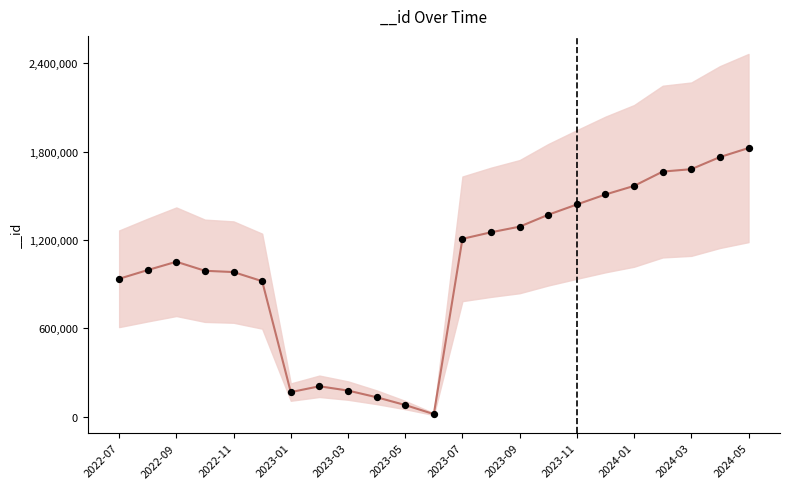

What is the ratio of the value at 2022-11 to the value at 2022-10?

1.0